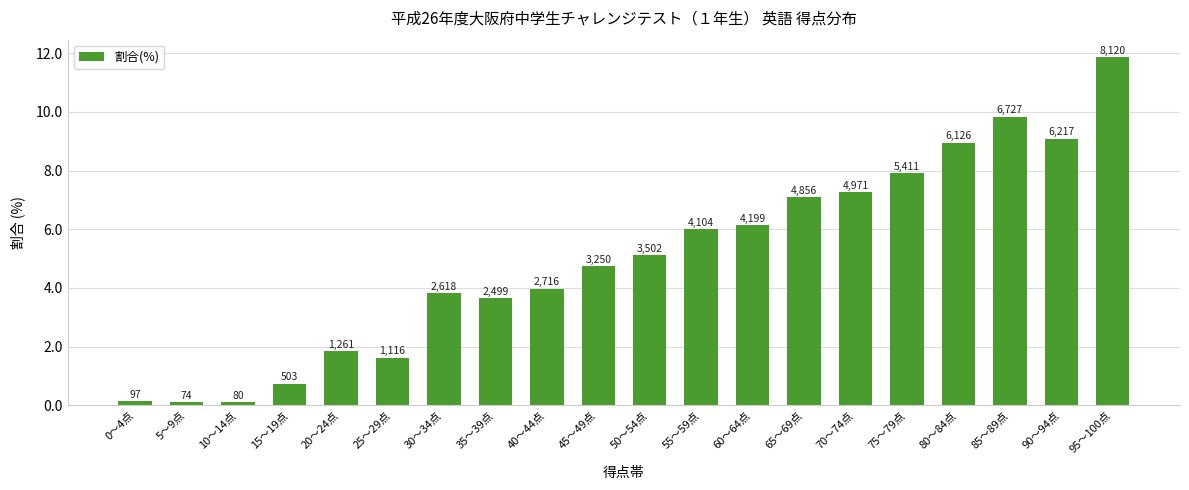

What is the greatest value displayed?

11.9